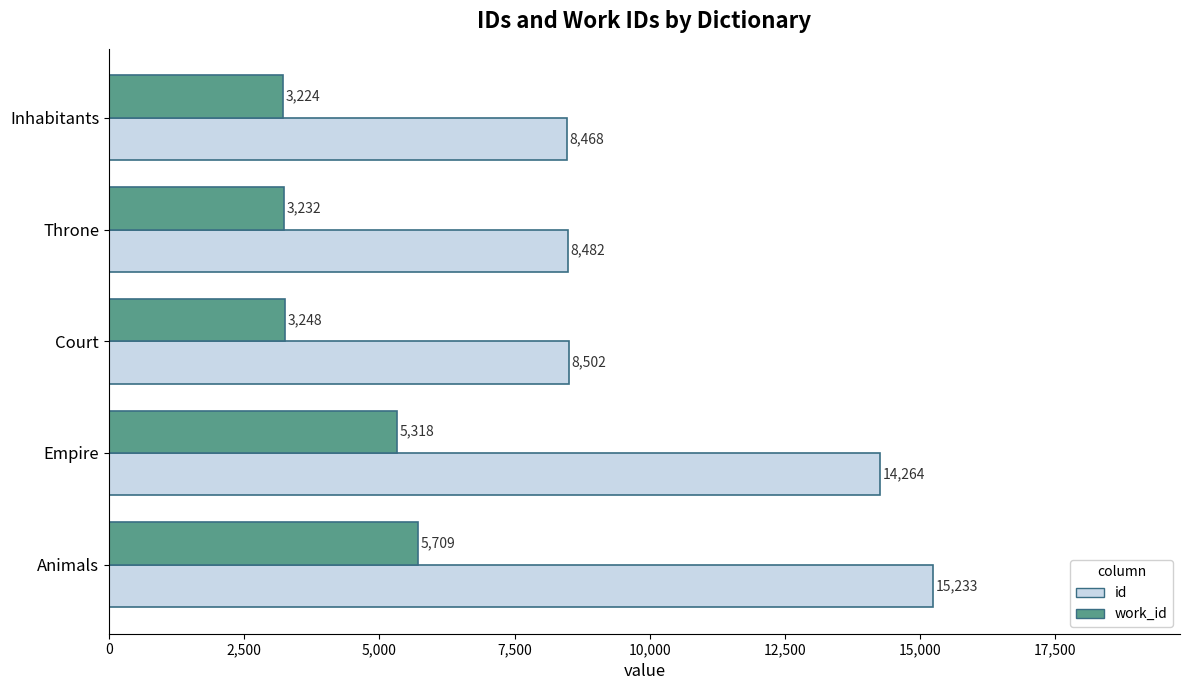

At which label is work_id closest to 4466?

Empire